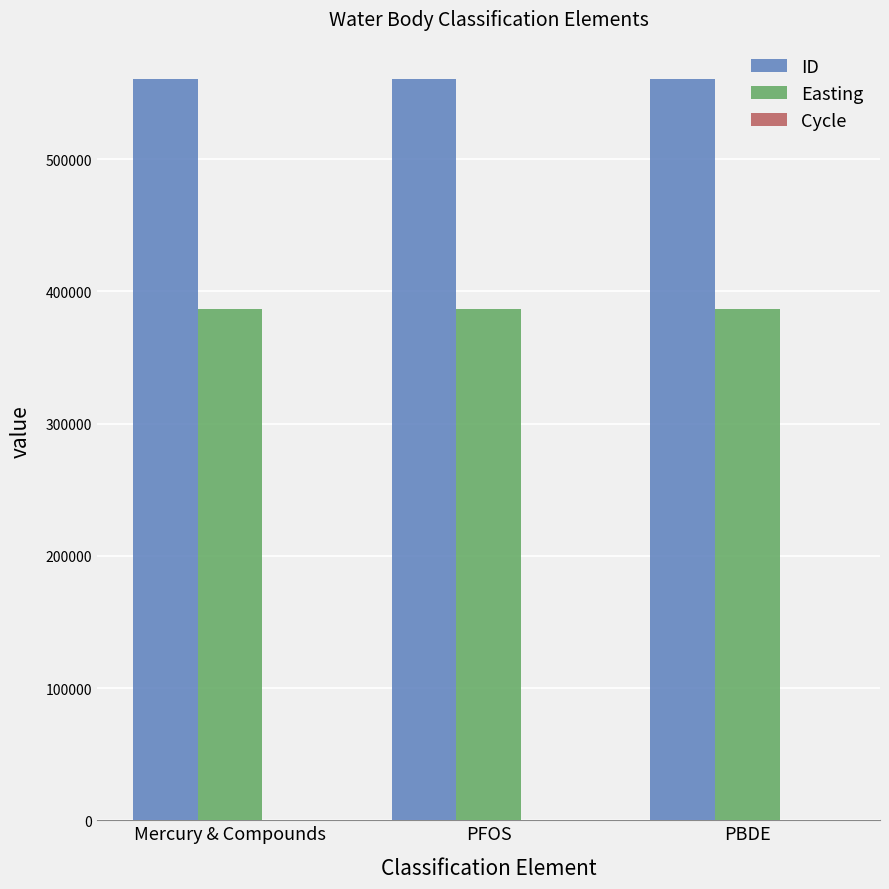

Is it true that ID equals 168212 at PFOS?

False